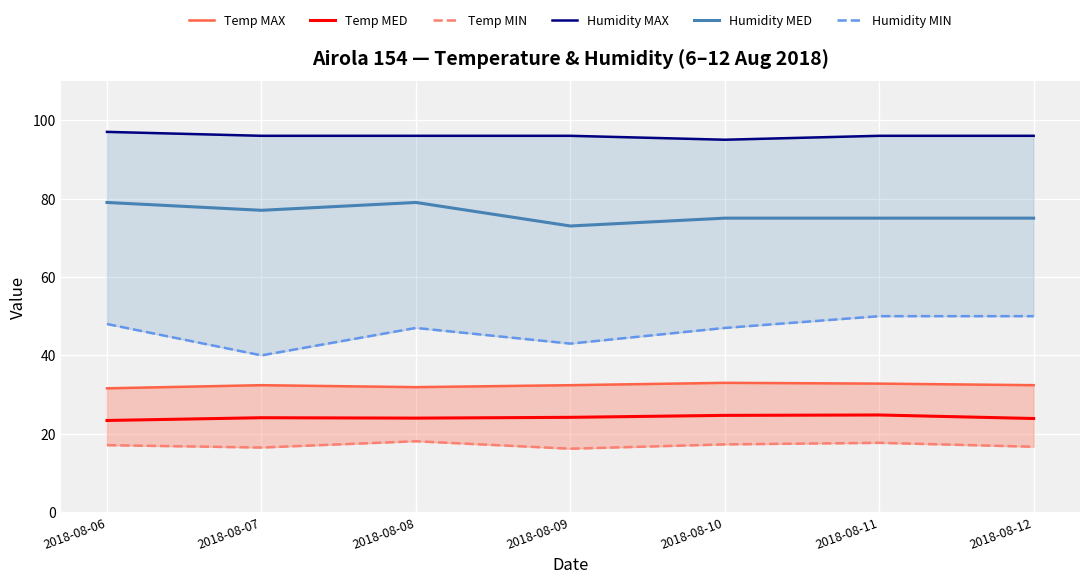

At which category is the sum across all series the highest?

2018-08-11